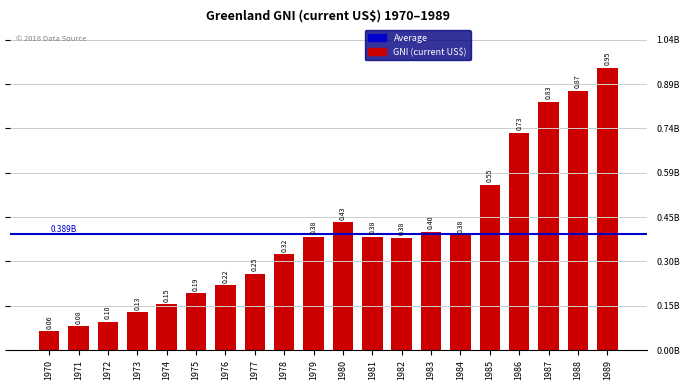

Does the chart contain any negative values?

No